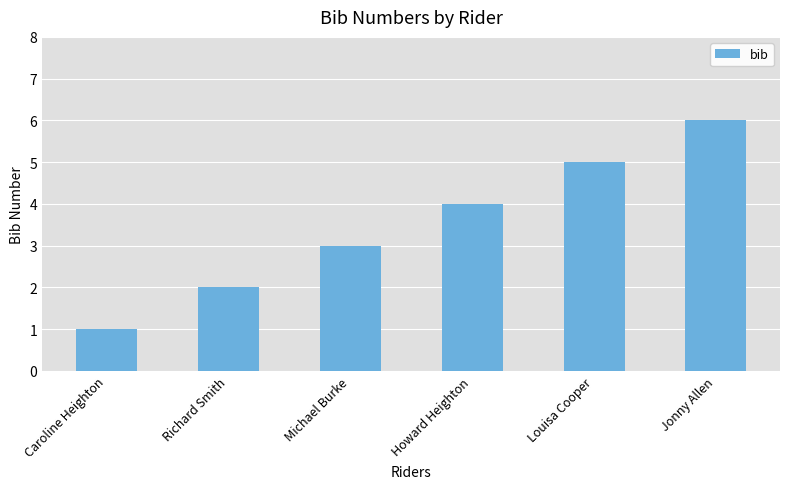

Reading right to left, transcribe all the data shown in this chart.

Jonny Allen=6	Louisa Cooper=5	Howard Heighton=4	Michael Burke=3	Richard Smith=2	Caroline Heighton=1